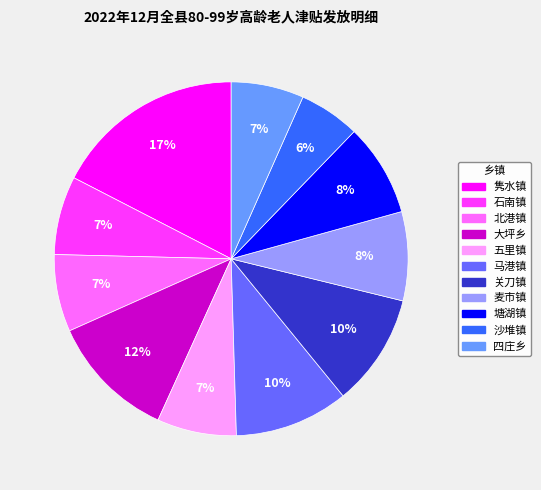

To the nearest percent, what portion does 四庄乡 represent?

7%